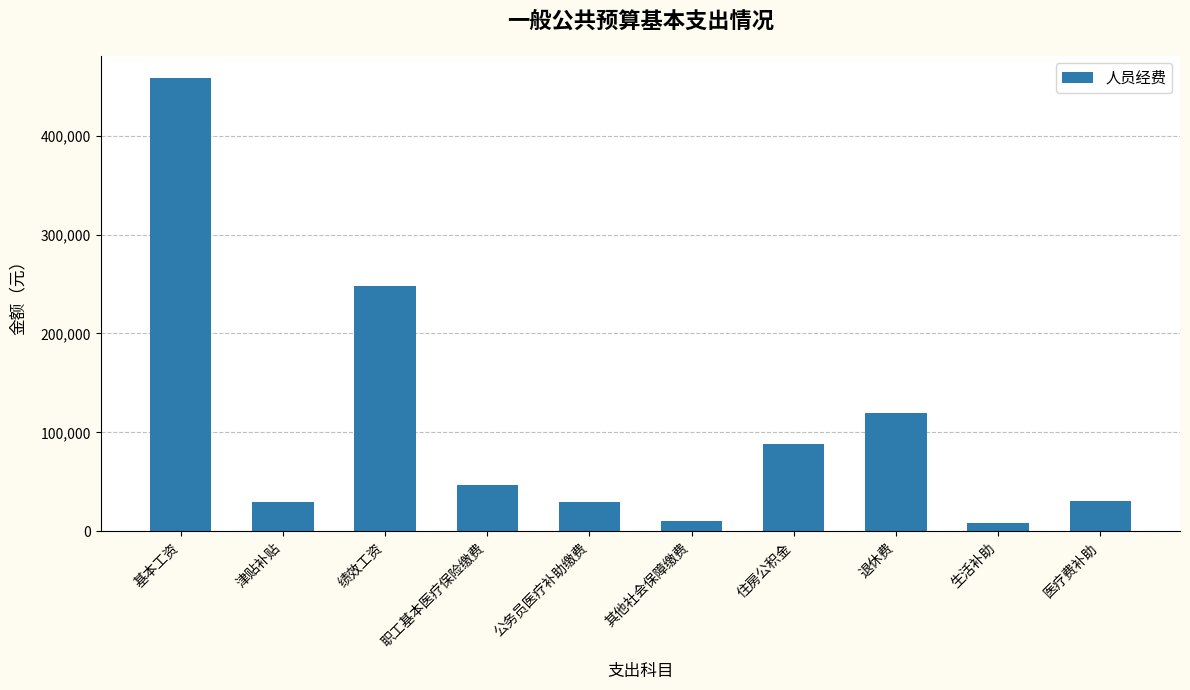

What is the average value?

106988.9